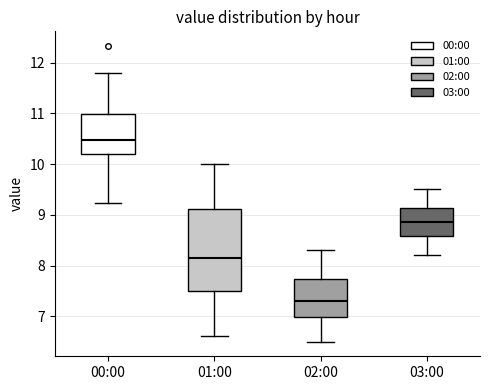

Which box has the highest median line?

00:00